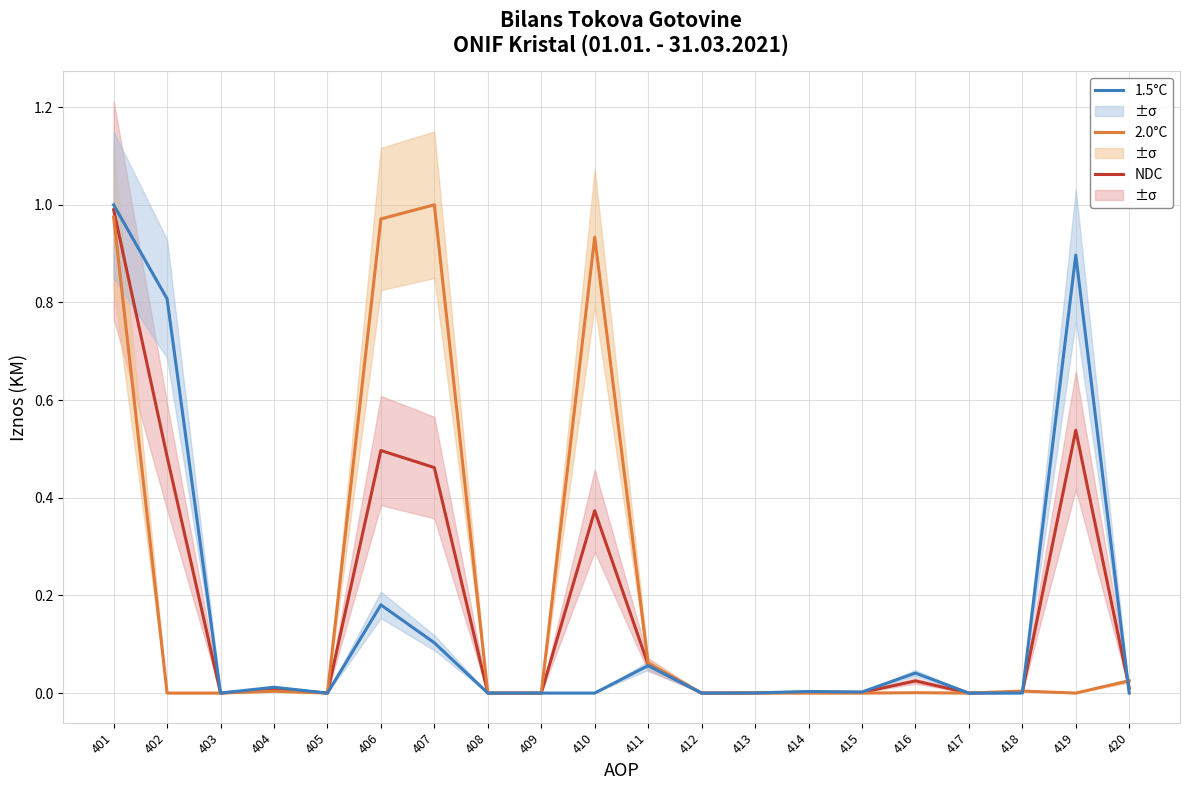

What is the sum of all 2.0°C values?

4.0